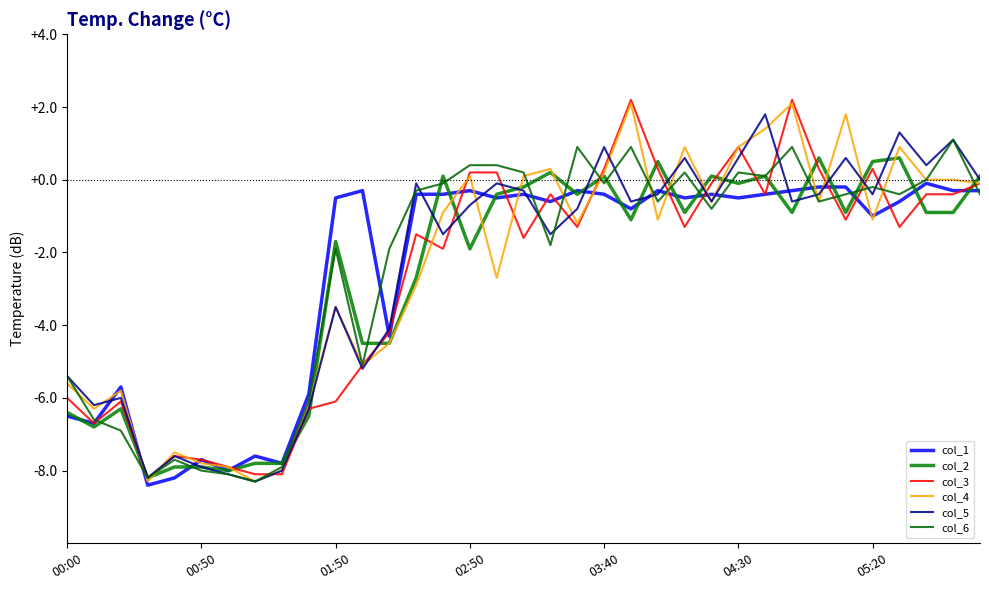

In col_3, how many points are higher than both neighbors (excluding endpoints)?

8